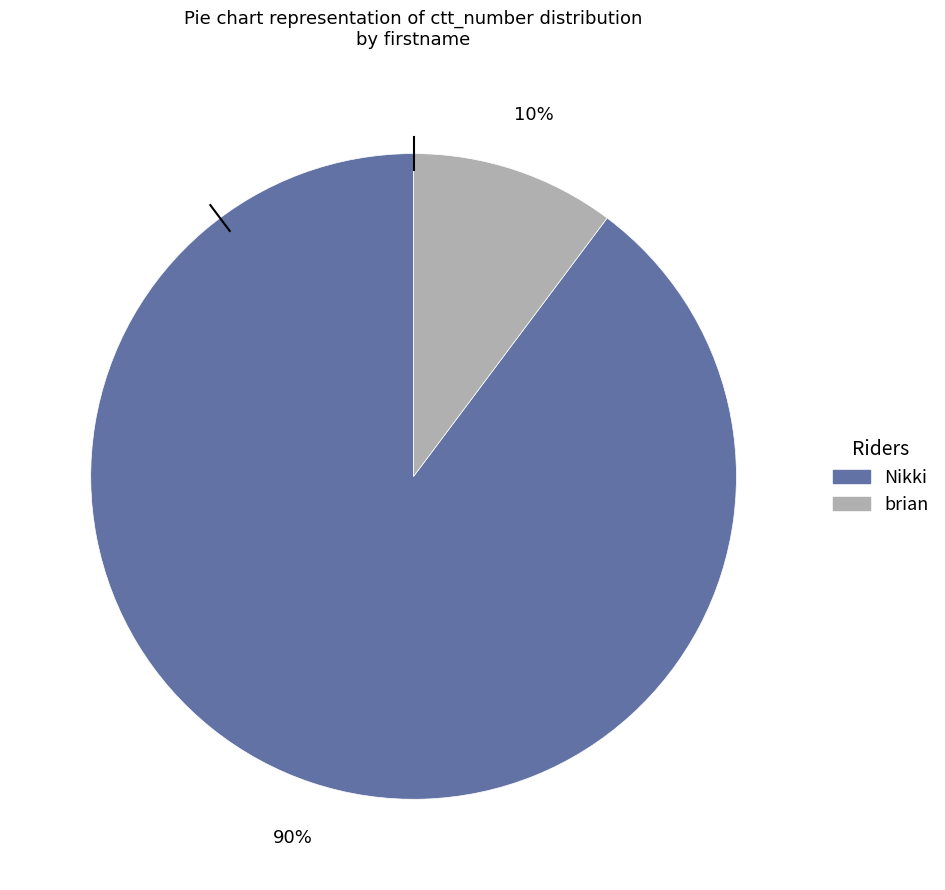

Which slice is the largest?

Nikki